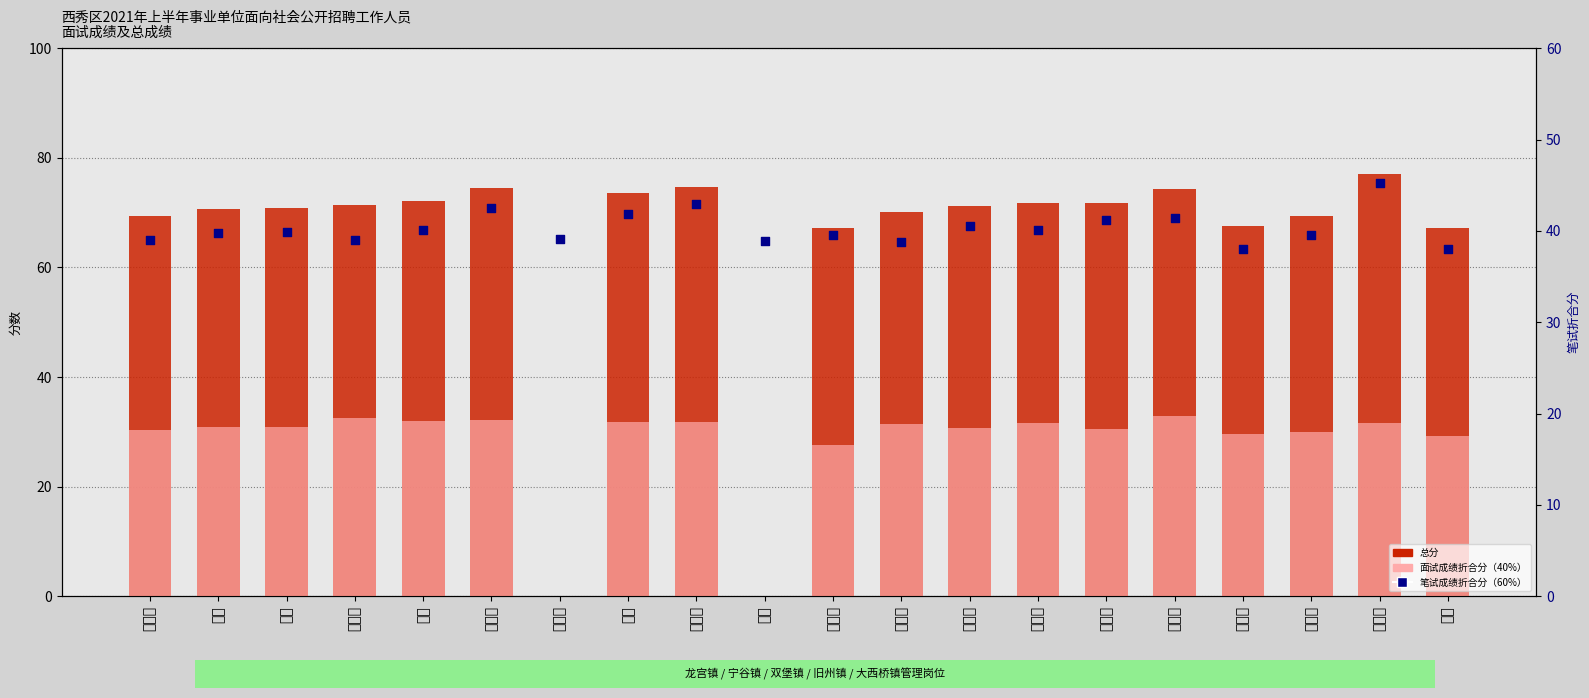

What is the total value across all series at 龚洪基?

142.3